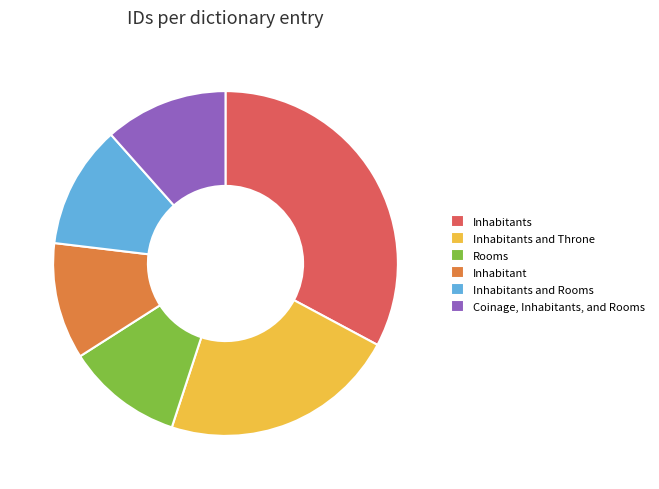

Combined, do Inhabitants and Throne and Inhabitants account for over 50%?

Yes